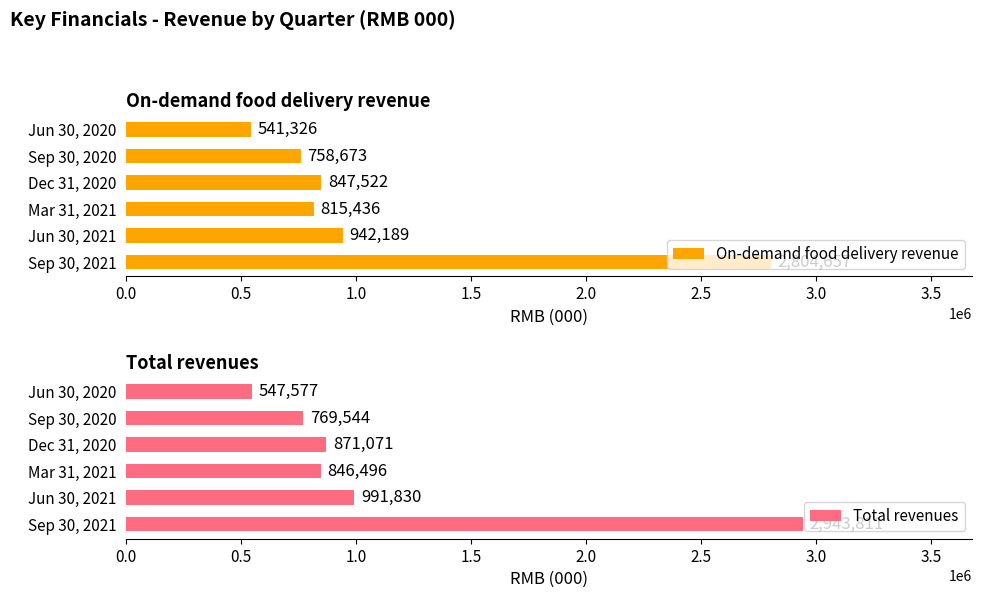

What is the average value of the Total revenues series?

1161722